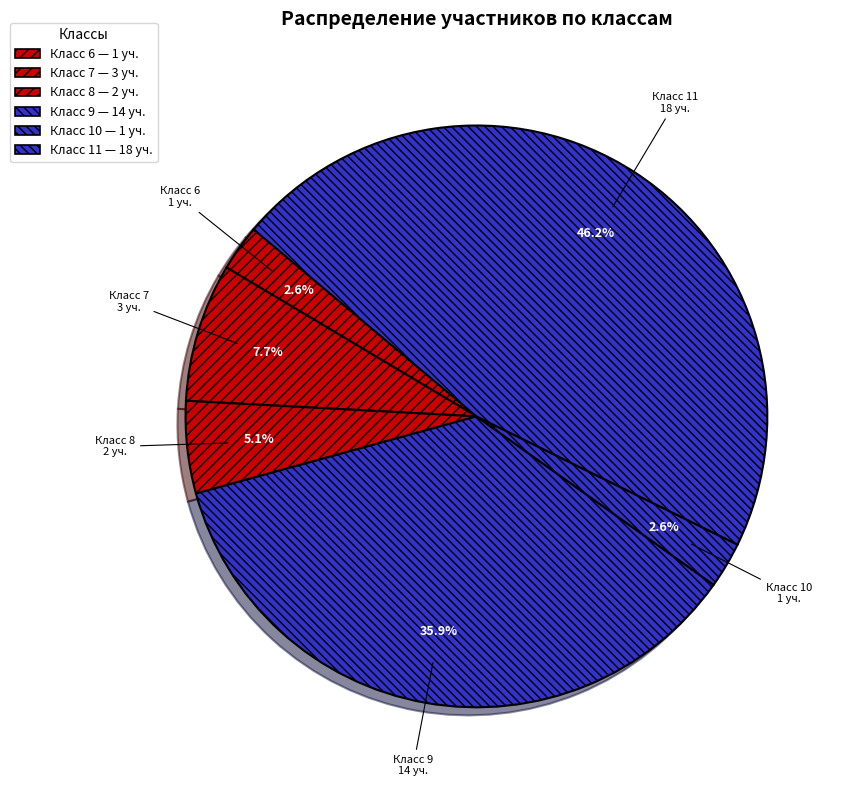

Approximately how many times larger is the value at Класс 8 compared to Класс 10?

2.0